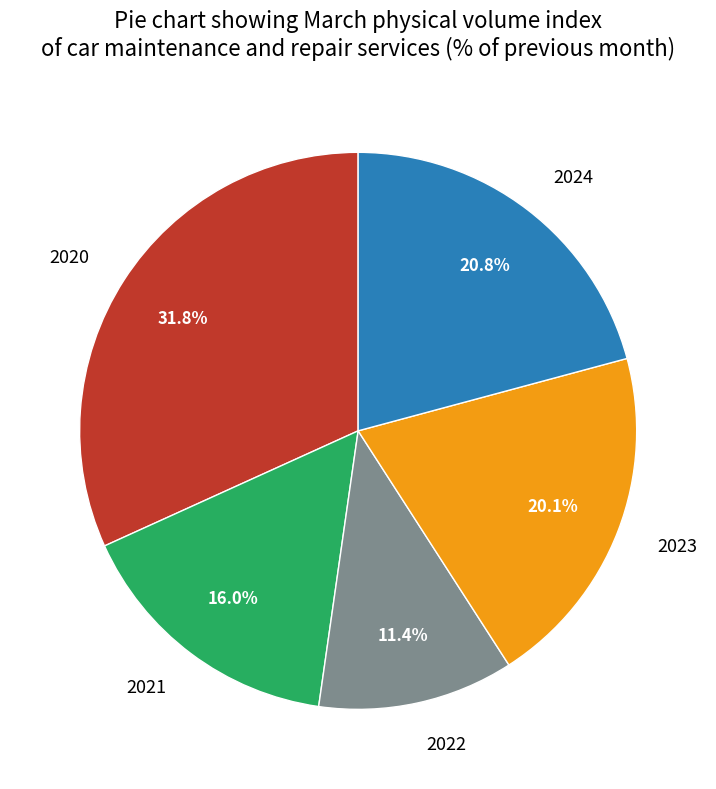

The 2022 slice represents 11% of the pie. True or false?

True